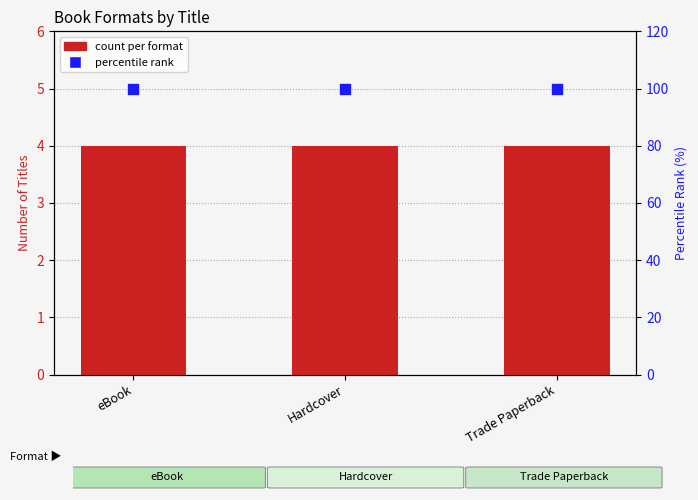

Which series has the largest Y range (max minus min)?

count per format